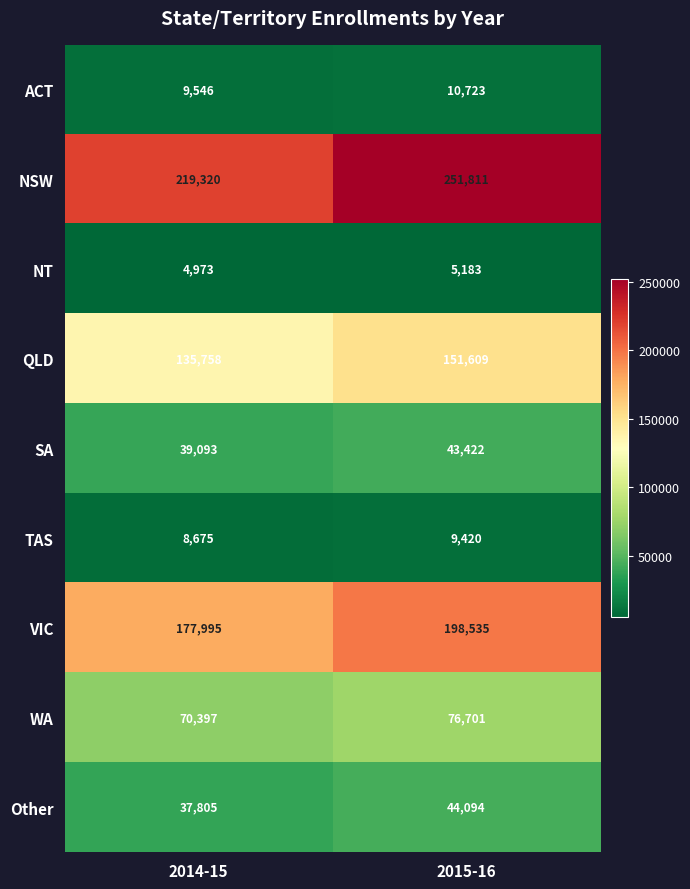

Where is NT nearest to the value 5078?

2014-15